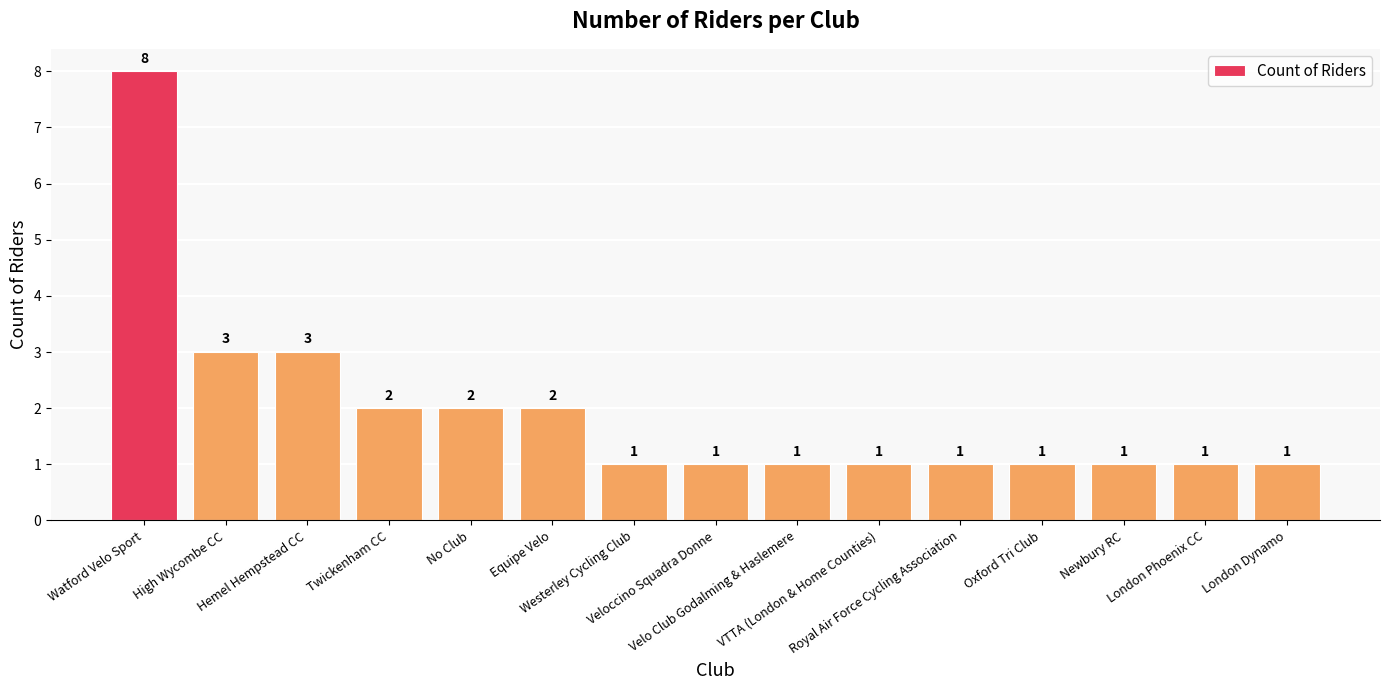

Reading left to right, transcribe all the data shown in this chart.

8	3	3	2	2	2	1	1	1	1	1	1	1	1	1